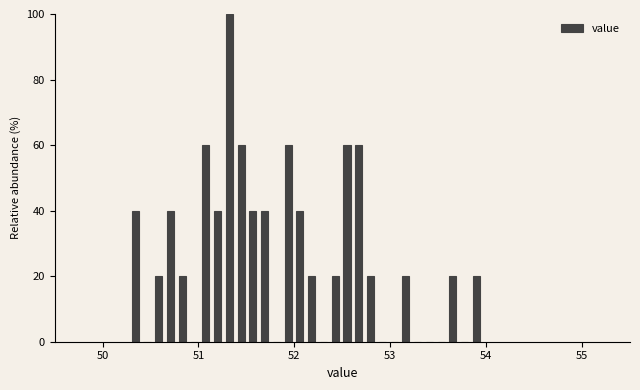

Read against the x-axis, roughly where is the centre of the tallest bar?

51.3